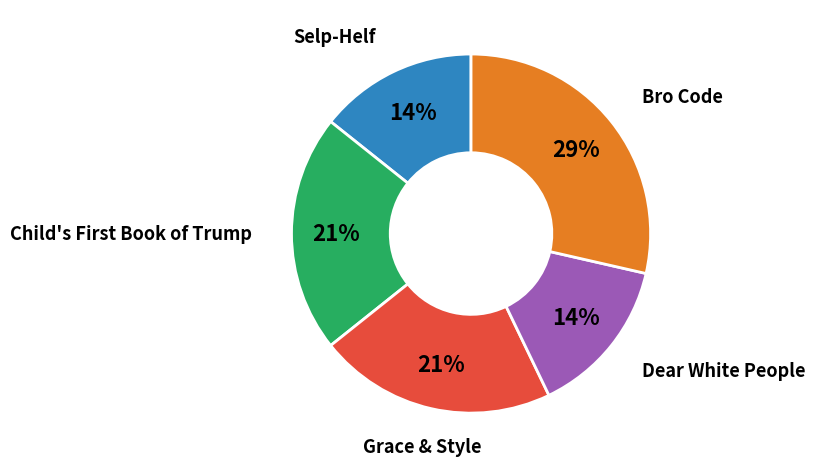

To the nearest percent, what is the average slice percentage?

20%